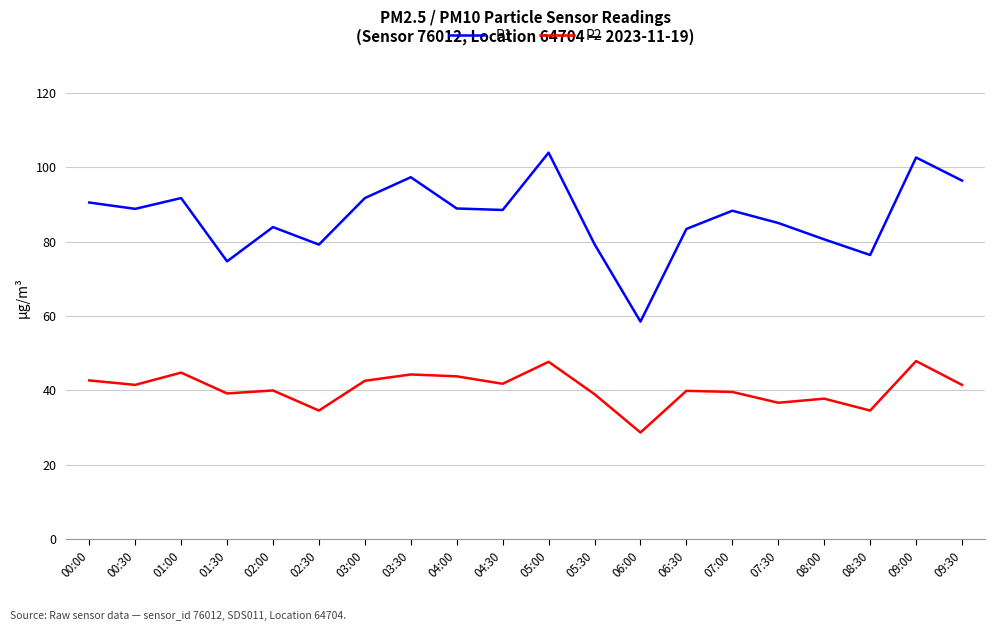

What is the difference between the maximum and minimum values in the P2 series?

19.2